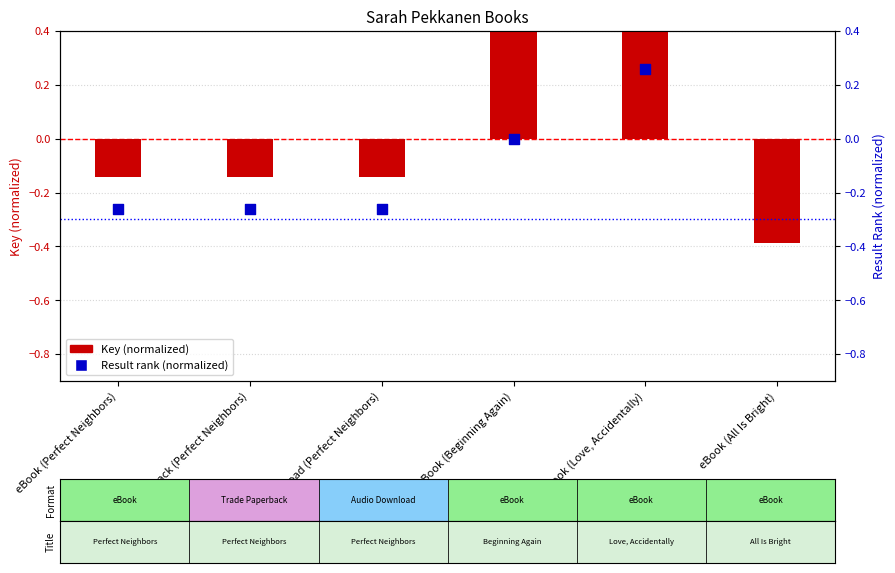

What is the total value across all series at Trade Paperback (Perfect Neighbors)?

-0.4